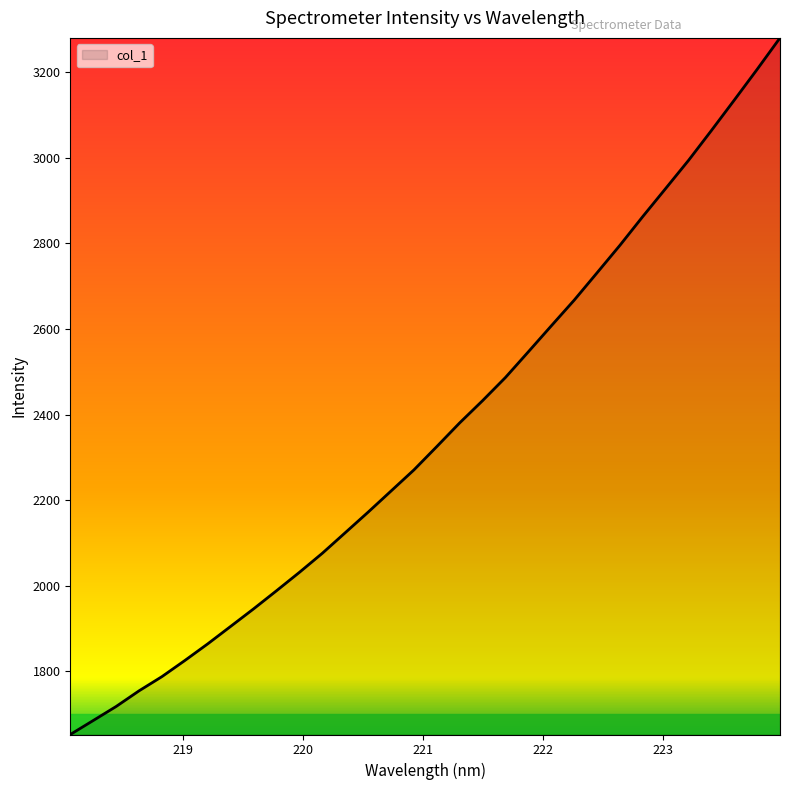

How many lines are shown in the chart?

1